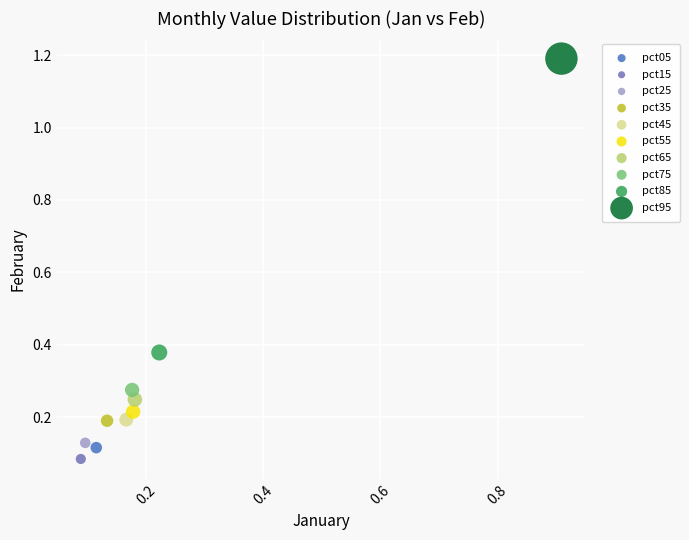

Which series contains the lowest Y value?

pct15